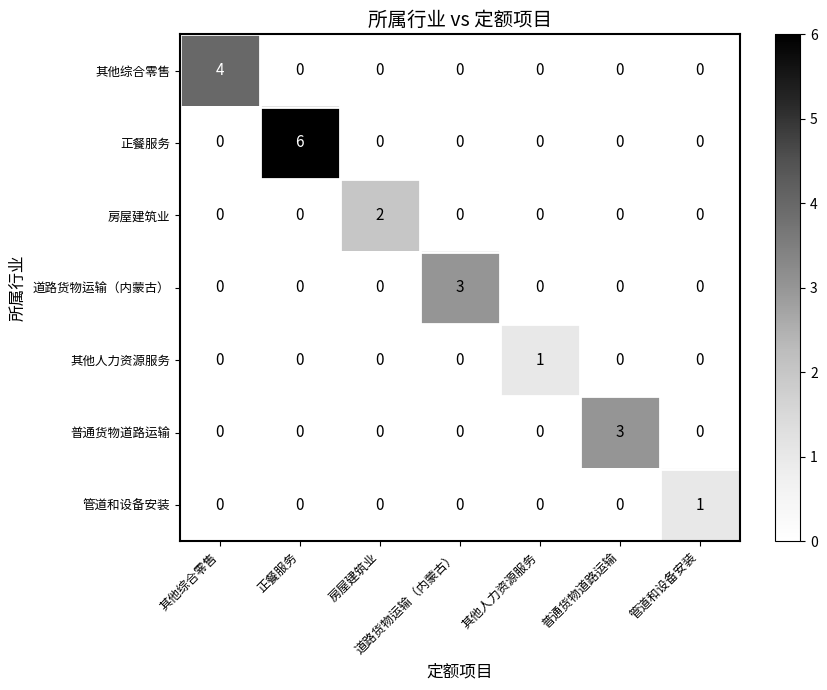

Which category has the highest value across all series?

正餐服务